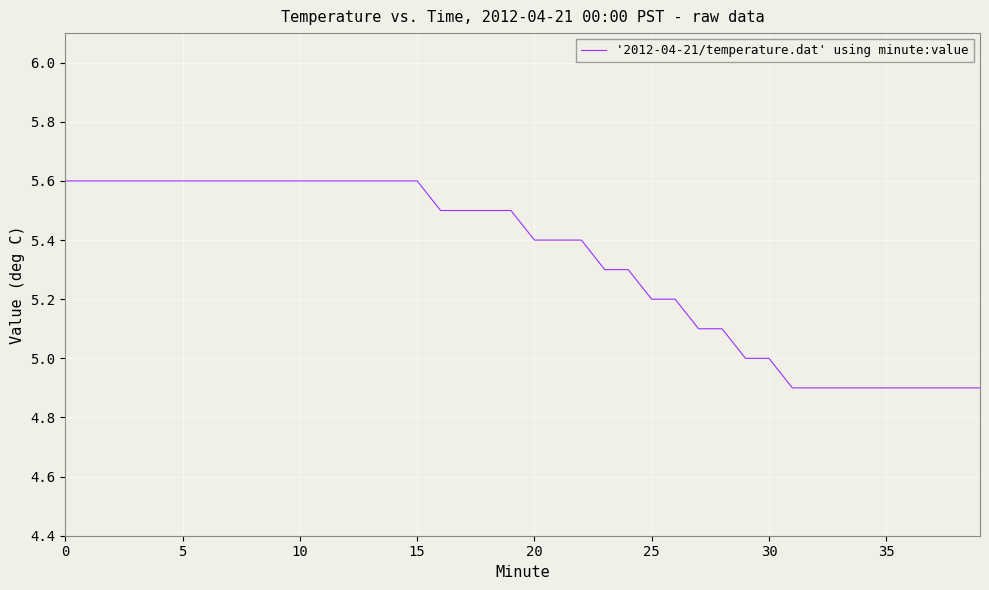

What is the difference between the maximum and minimum values?

0.7